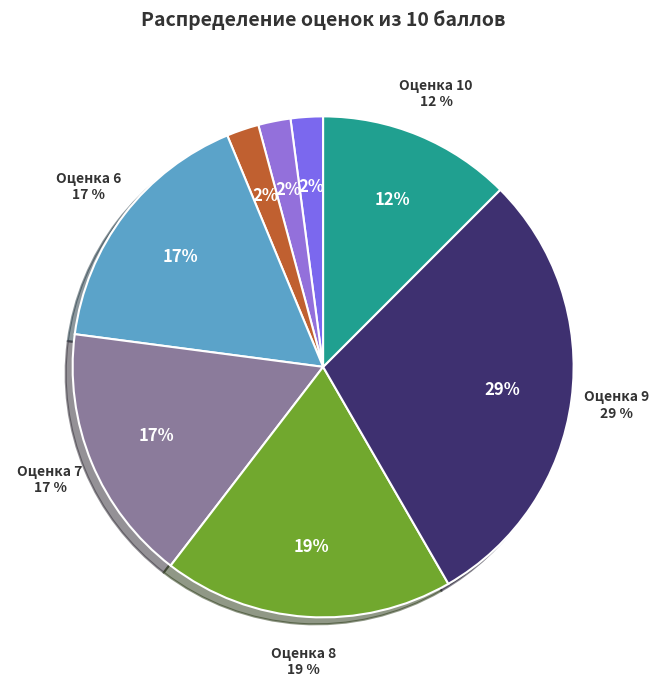

Which category has the smallest portion of the pie?

4